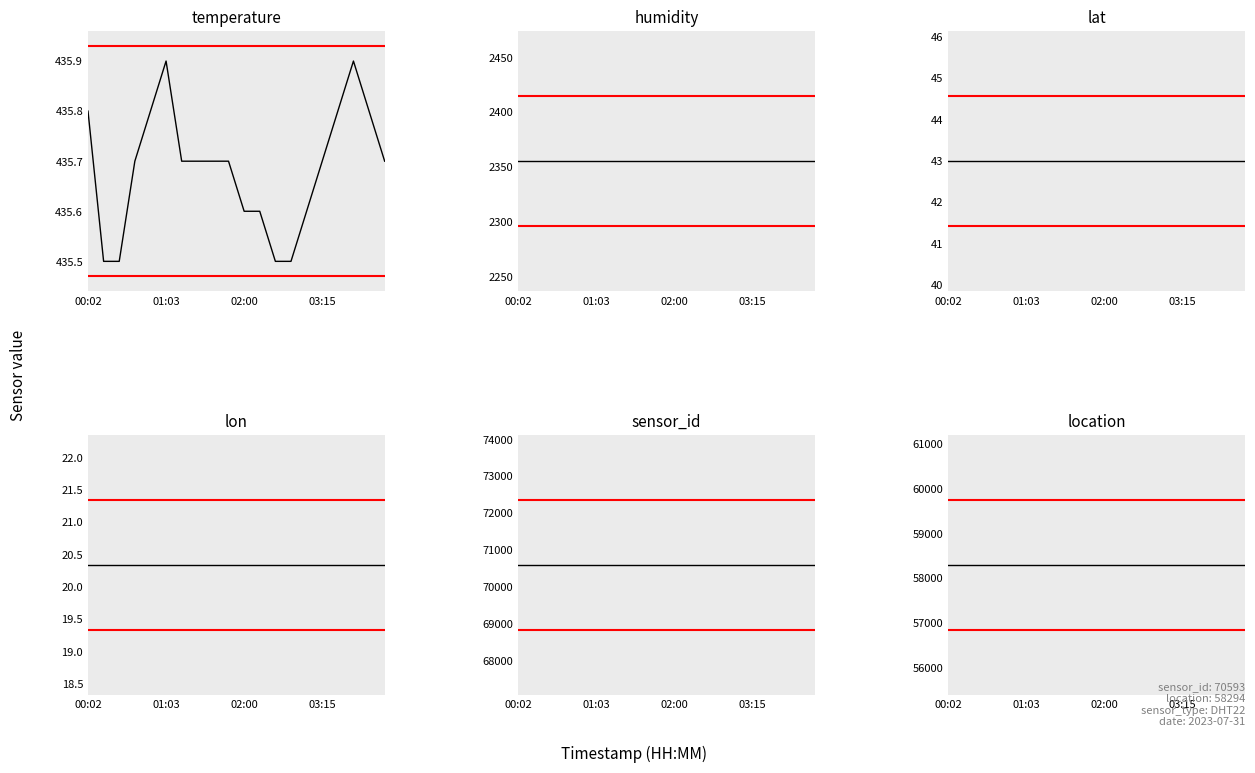

What value does the humidity series have at 02:00?

2355.2